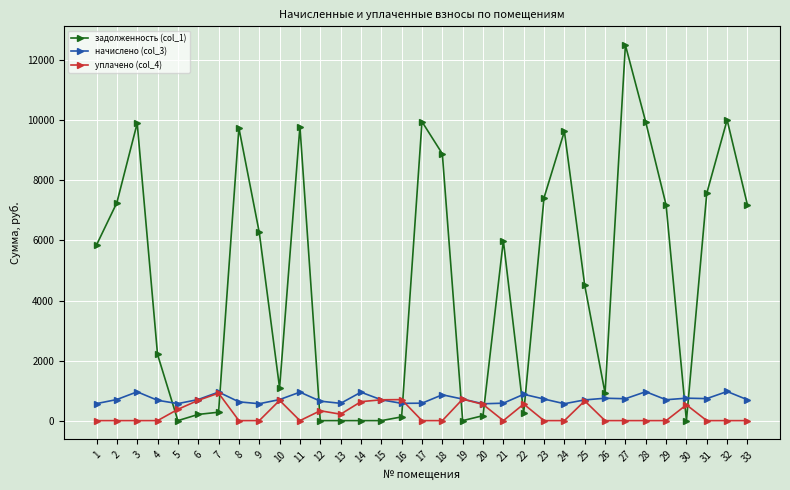

Between which two adjacent categories do задолженность (col_1) and уплачено (col_4) first intersect?

4 and 5